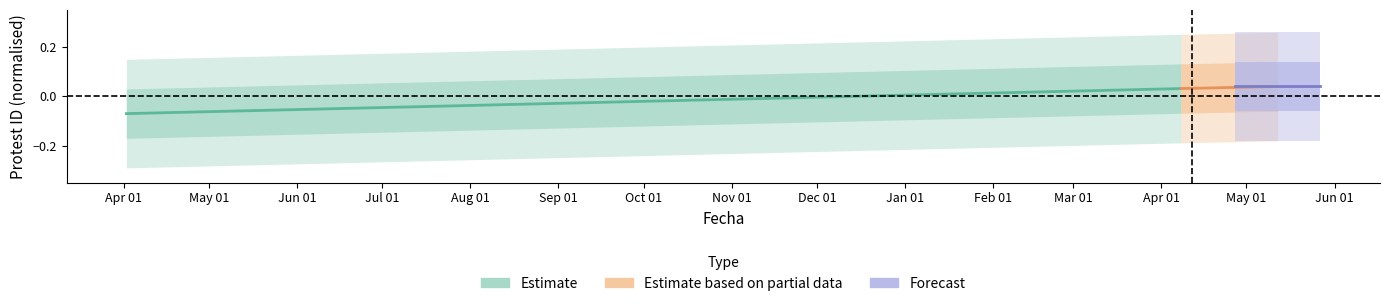

What are all the series names shown in the legend?

Estimate, Estimate based on partial data, Forecast